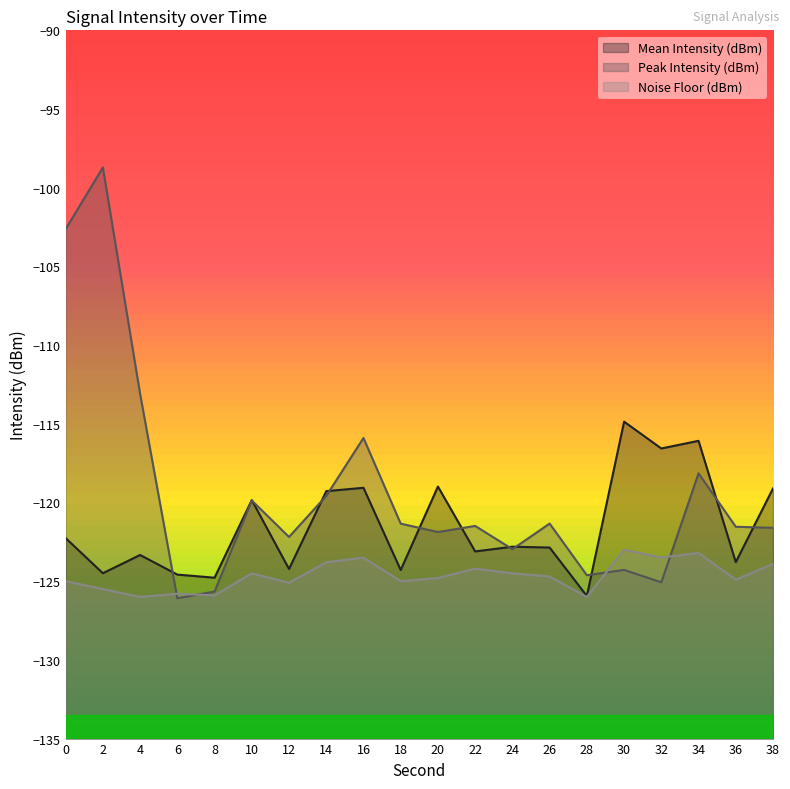

Rank the series by their maximum value, from highest to lowest.

Peak Intensity (dBm), Mean Intensity (dBm), Noise Floor (dBm)